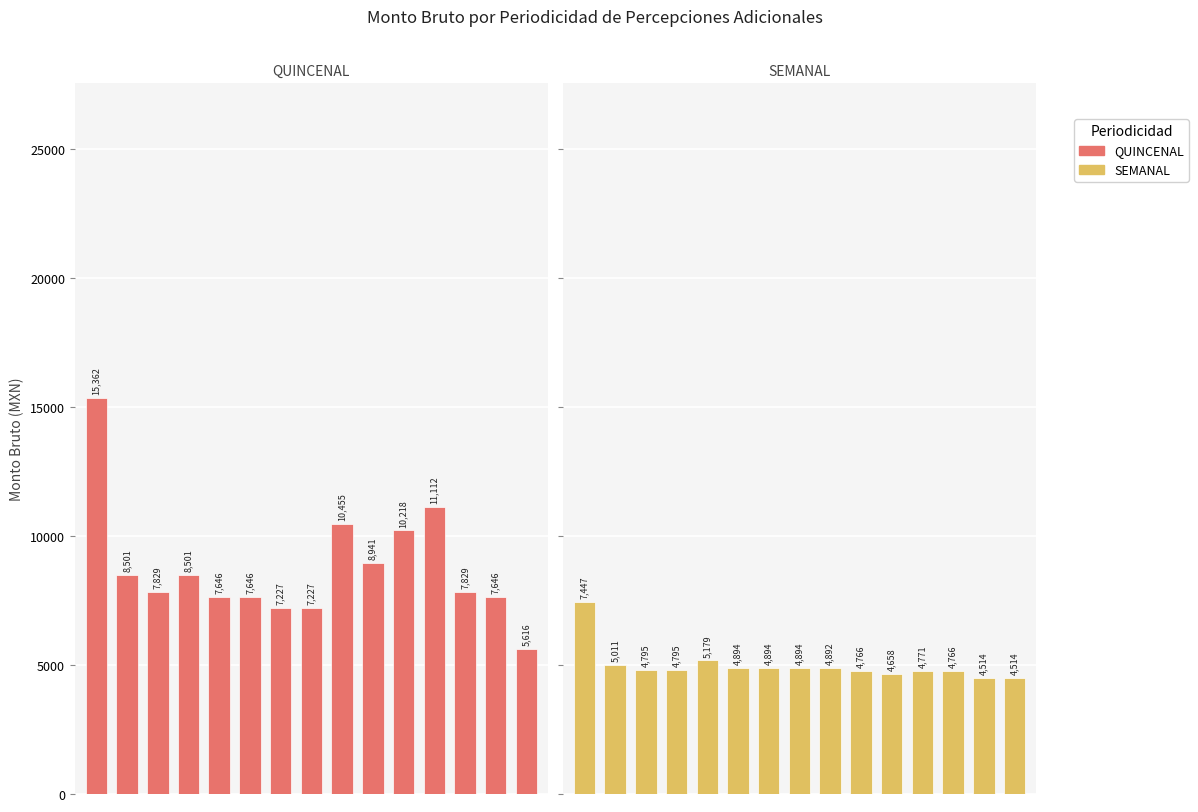

Rank the series at 0 from lowest to highest value.

SEMANAL, QUINCENAL